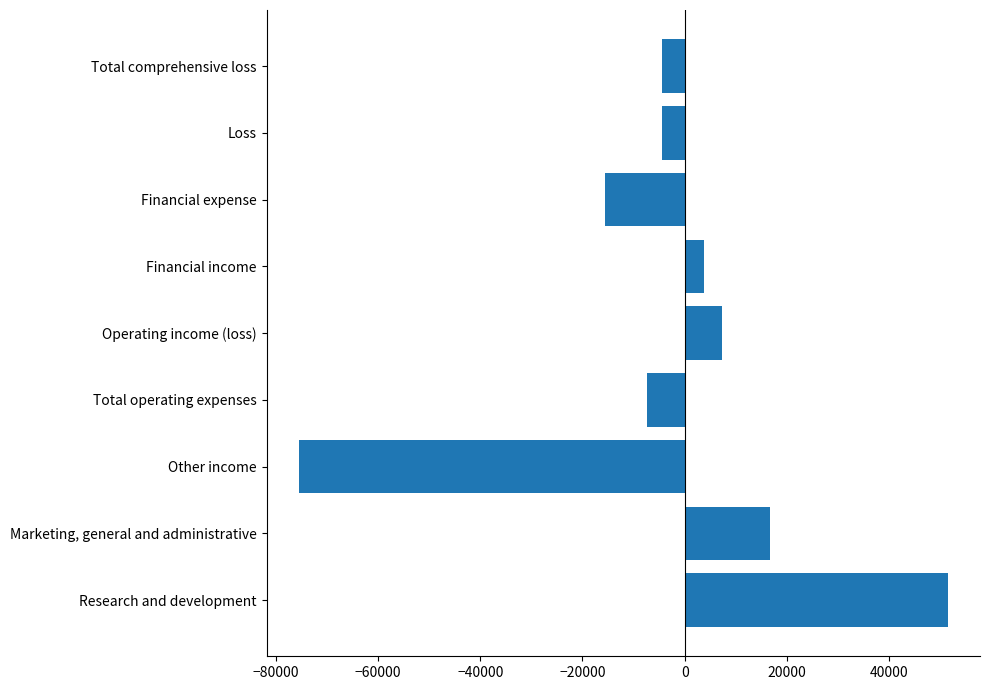

What is the difference between the maximum and minimum values?

126947